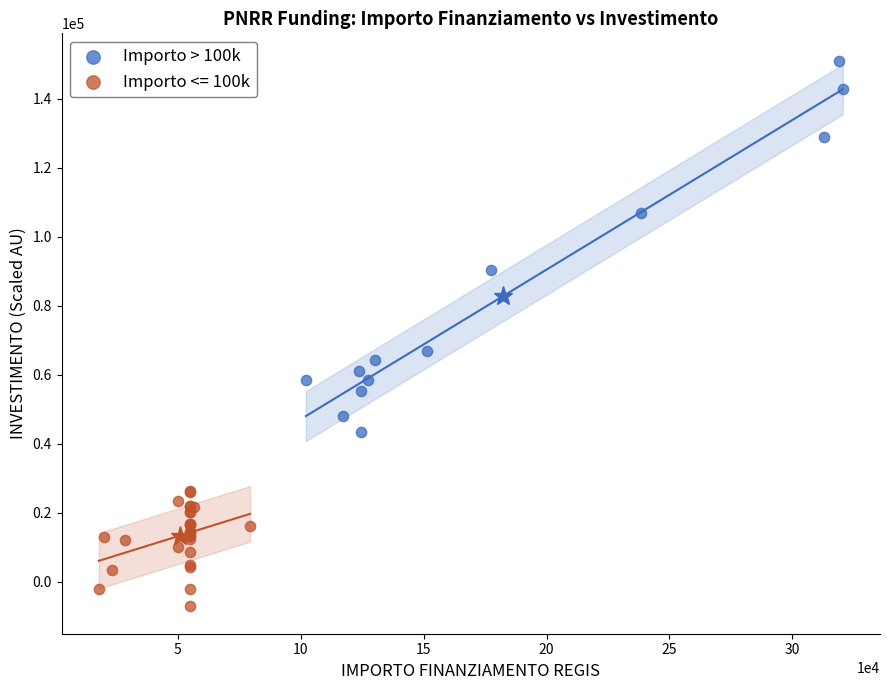

Which series has the largest Y range (max minus min)?

Importo > 100k